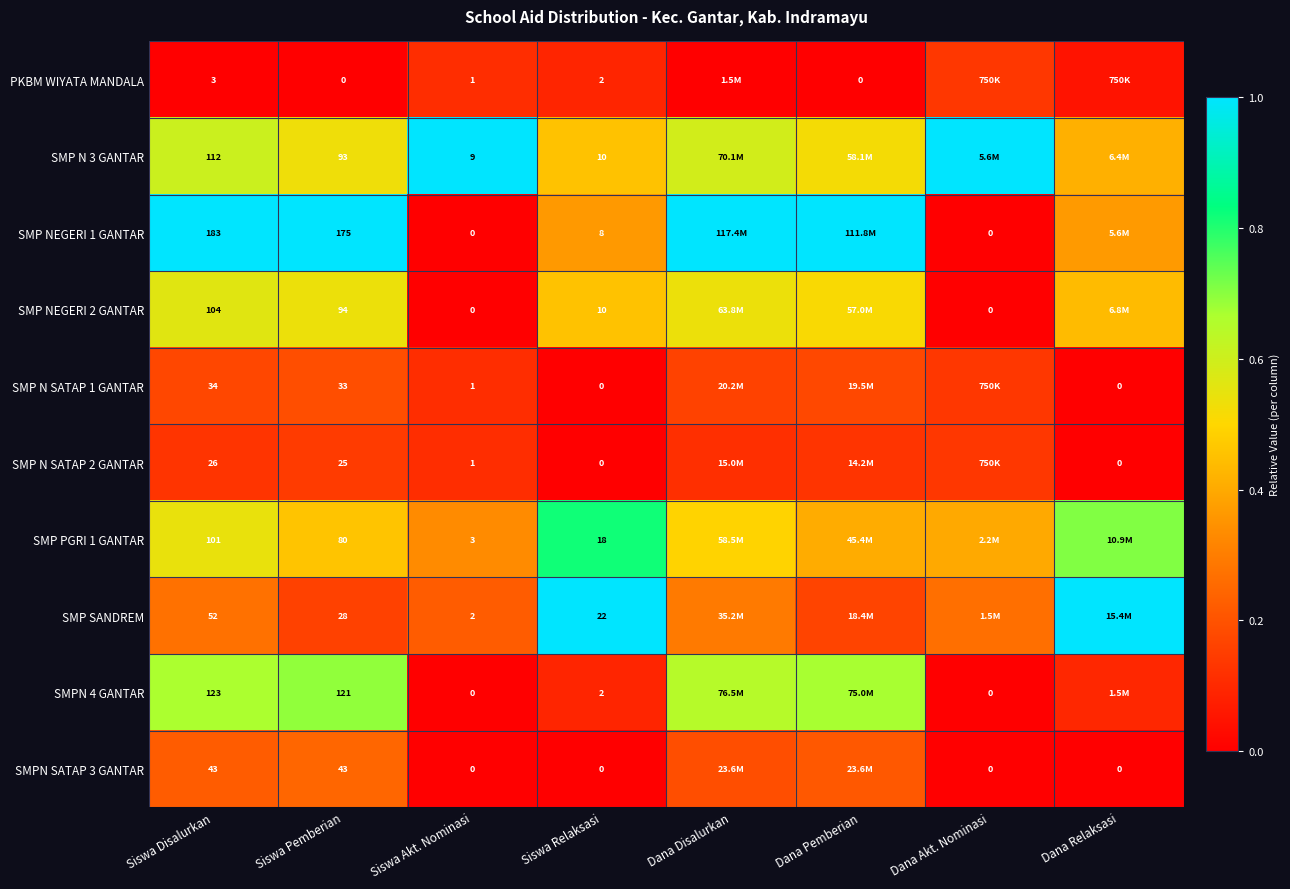

Rank the series at Siswa Relaksasi from highest to lowest value.

SMP SANDREM, SMP PGRI 1 GANTAR, SMP N 3 GANTAR, SMP NEGERI 2 GANTAR, SMP NEGERI 1 GANTAR, PKBM WIYATA MANDALA, SMPN 4 GANTAR, SMP N SATAP 1 GANTAR, SMP N SATAP 2 GANTAR, SMPN SATAP 3 GANTAR